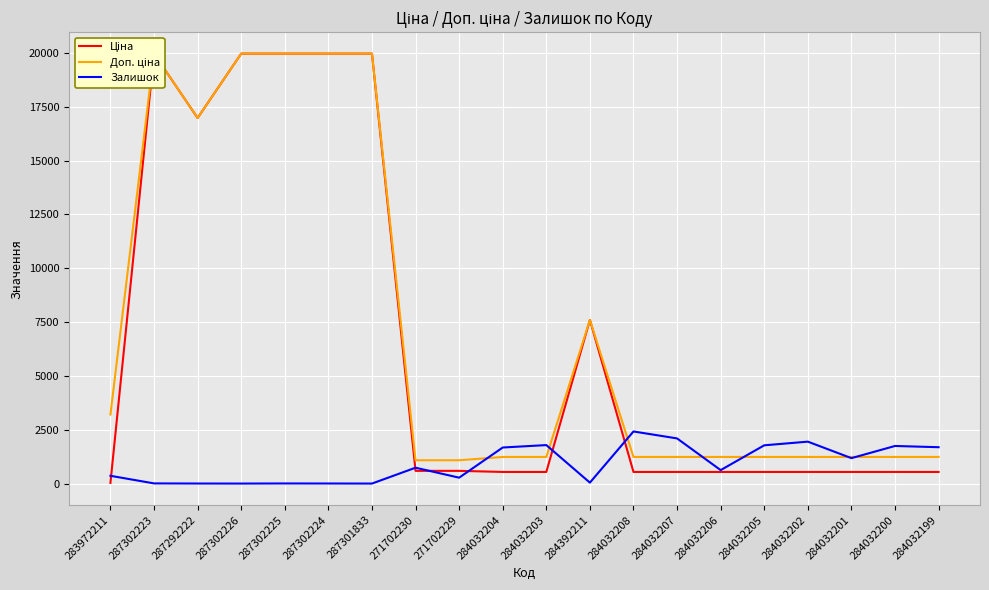

Reading left to right, what are all the values shown in this chart?

Ціна: 283972211=32.0	287302223=19964.2	287292222=16976.3	287302226=19964.2	287302225=19964.2	287302224=19964.2	287301833=19964.2	271702230=589.9	271702229=589.9	284032204=539.0	284032203=539.0	284392211=7596.5	284032208=539.0	284032207=539.0	284032206=539.0	284032205=539.0	284032202=539.0	284032201=539.0	284032200=539.0	284032199=539.0
Доп. ціна: 283972211=3205.0	287302223=19964.2	287292222=16976.3	287302226=19964.2	287302225=19964.2	287302224=19964.2	287301833=19964.2	271702230=1081.7	271702229=1081.7	284032204=1235.4	284032203=1235.4	284392211=7596.5	284032208=1235.4	284032207=1235.4	284032206=1235.4	284032205=1235.4	284032202=1235.4	284032201=1235.4	284032200=1235.4	284032199=1235.4
Залишок: 283972211=360.0	287302223=7.0	287292222=2.0	287302226=0.0	287302225=5.0	287302224=3.0	287301833=0.0	271702230=736.0	271702229=273.0	284032204=1674.0	284032203=1786.0	284392211=43.0	284032208=2419.0	284032207=2096.0	284032206=624.0	284032205=1776.0	284032202=1946.0	284032201=1180.0	284032200=1745.0	284032199=1688.0